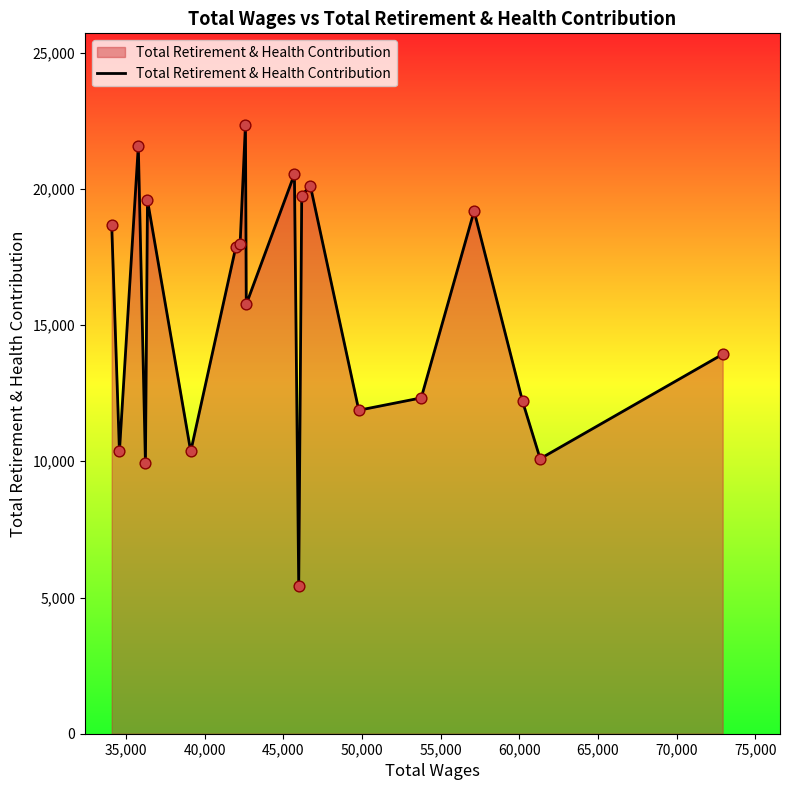

What is the difference between the maximum and minimum values?

16924